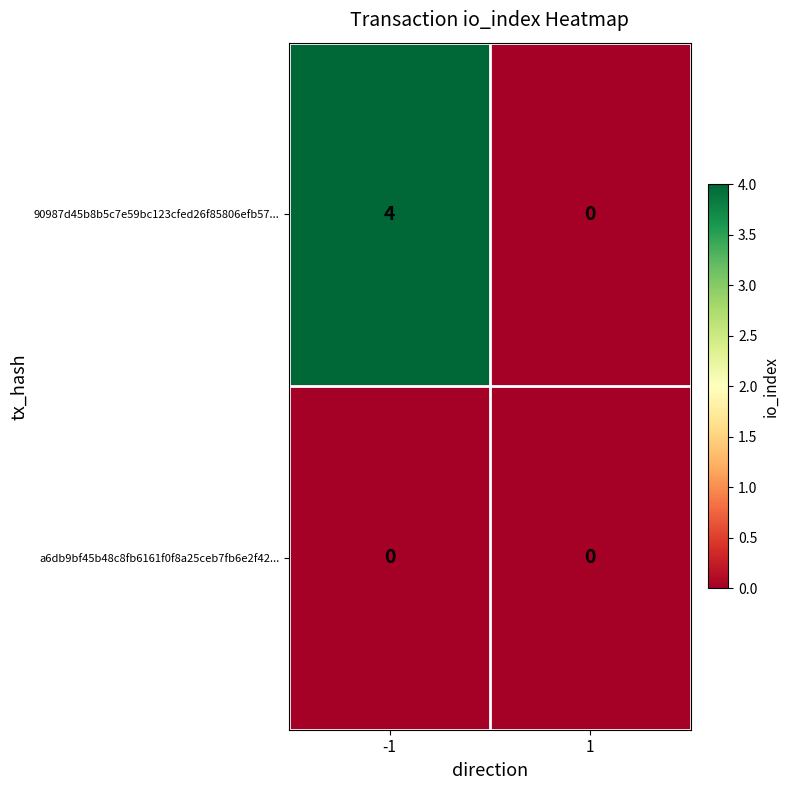

What is the sum of the 90987d45b8b5c7e59bc123cfed26f85806efb57... values at -1 and 1?

4